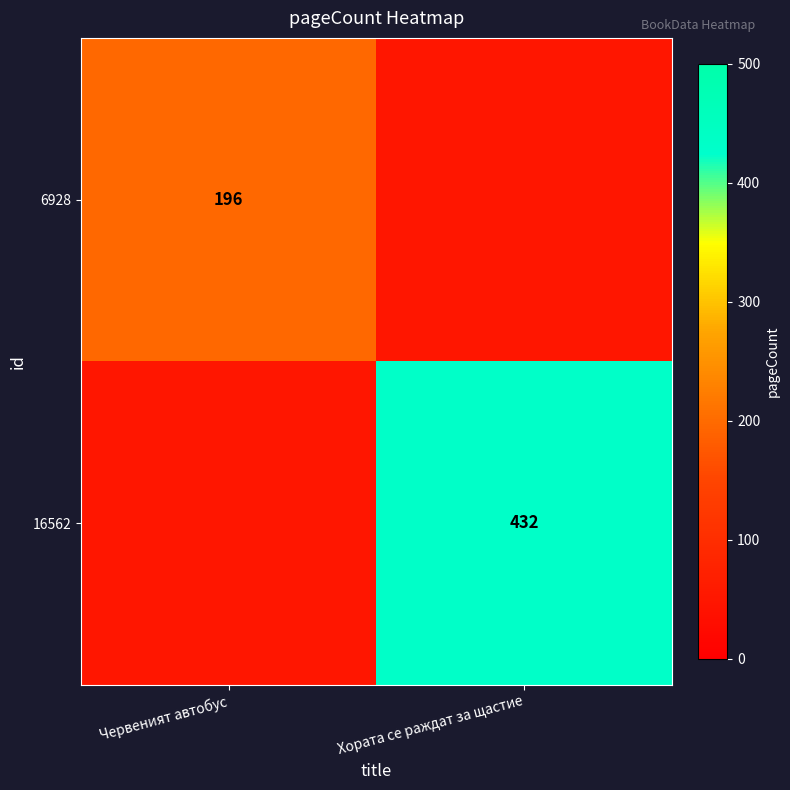

What is the maximum value shown in the chart?

432